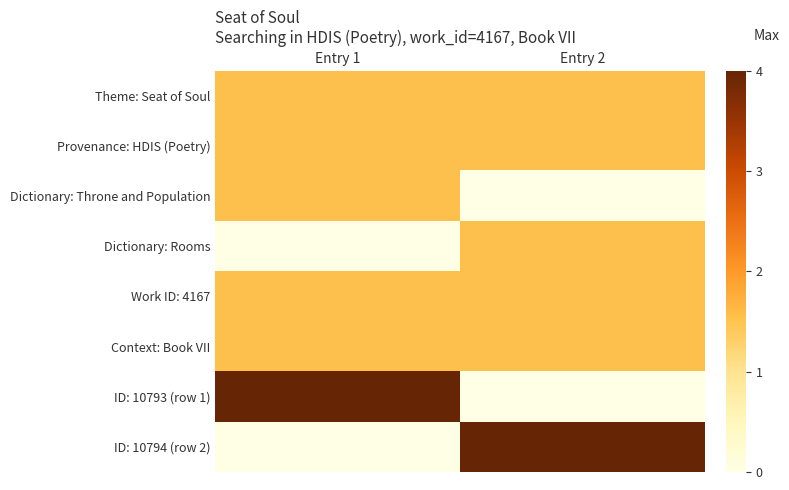

Which series has the widest spread of values?

ID: 10794 (row 2)